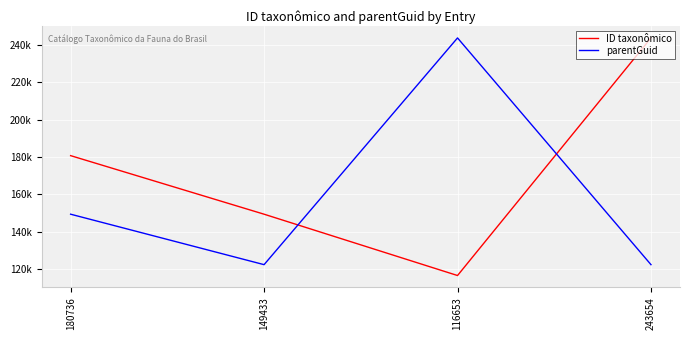

Is it true that parentGuid equals 195080 at 149433?

False